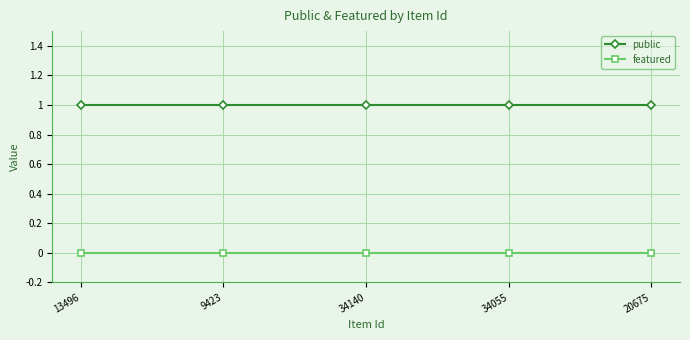

Which series has the largest total across all categories?

public